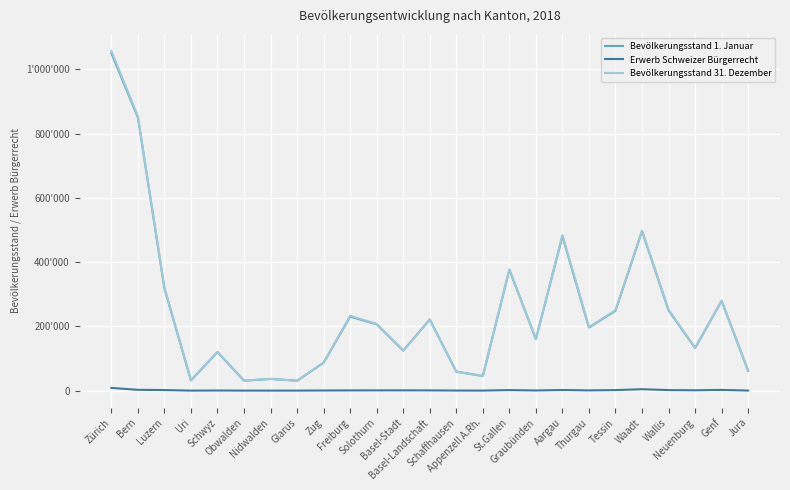

Rank the series by their maximum value, from highest to lowest.

Bevölkerungsstand 31. Dezember, Bevölkerungsstand 1. Januar, Erwerb Schweizer Bürgerrecht